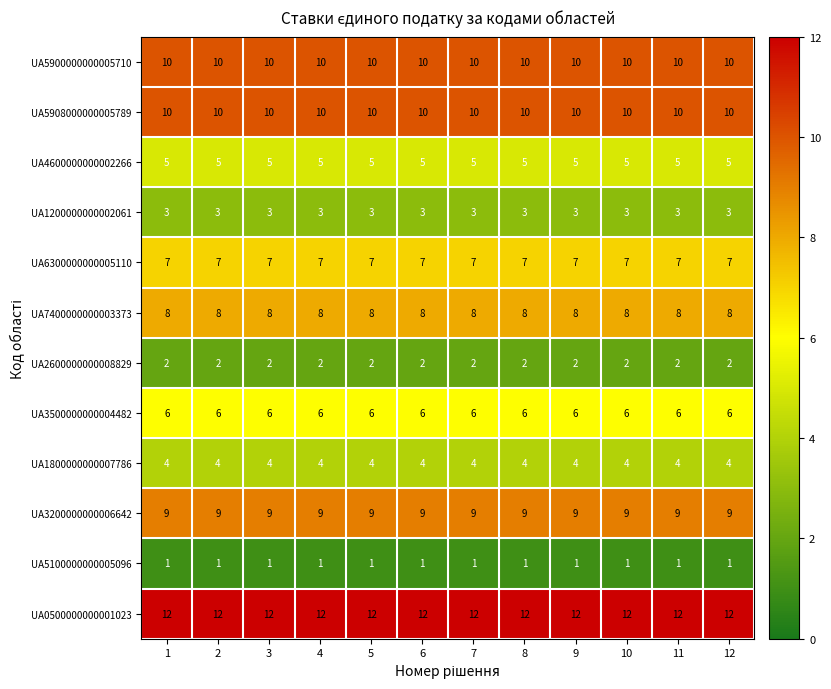

The value of UA5908000000005789 at 9 is 10. True or false?

True